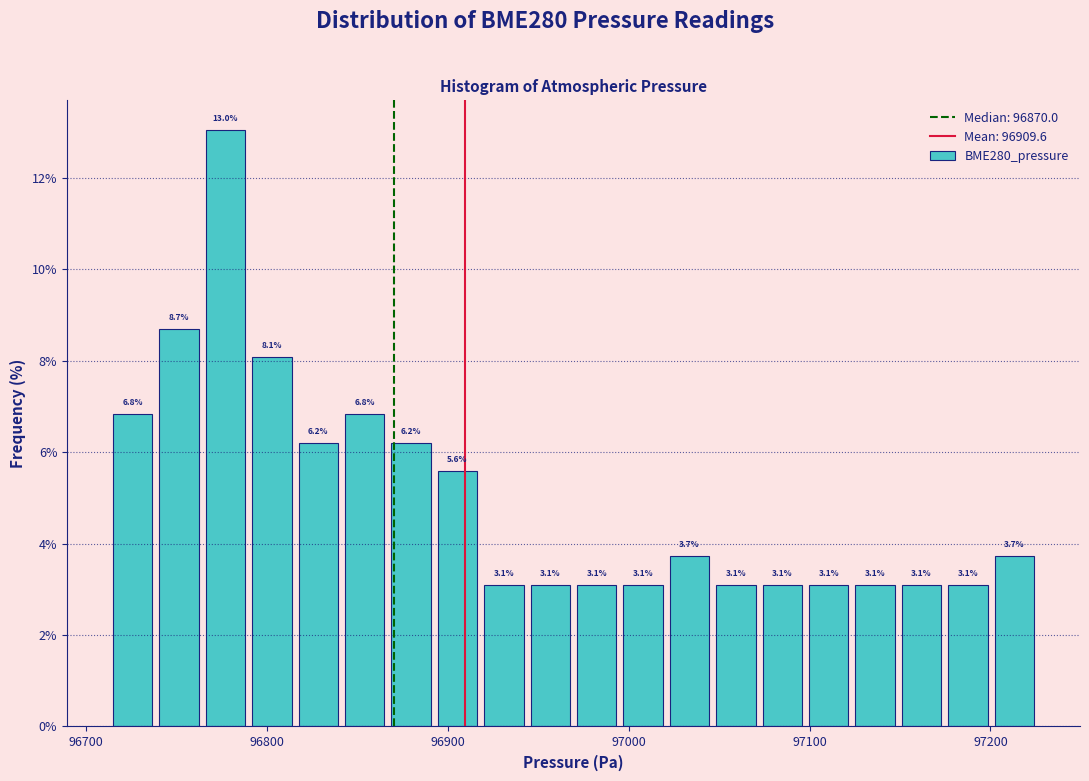

Around what value on the x-axis is the tallest bar? Give the approximate position of its centre, as read against the axis.

96780